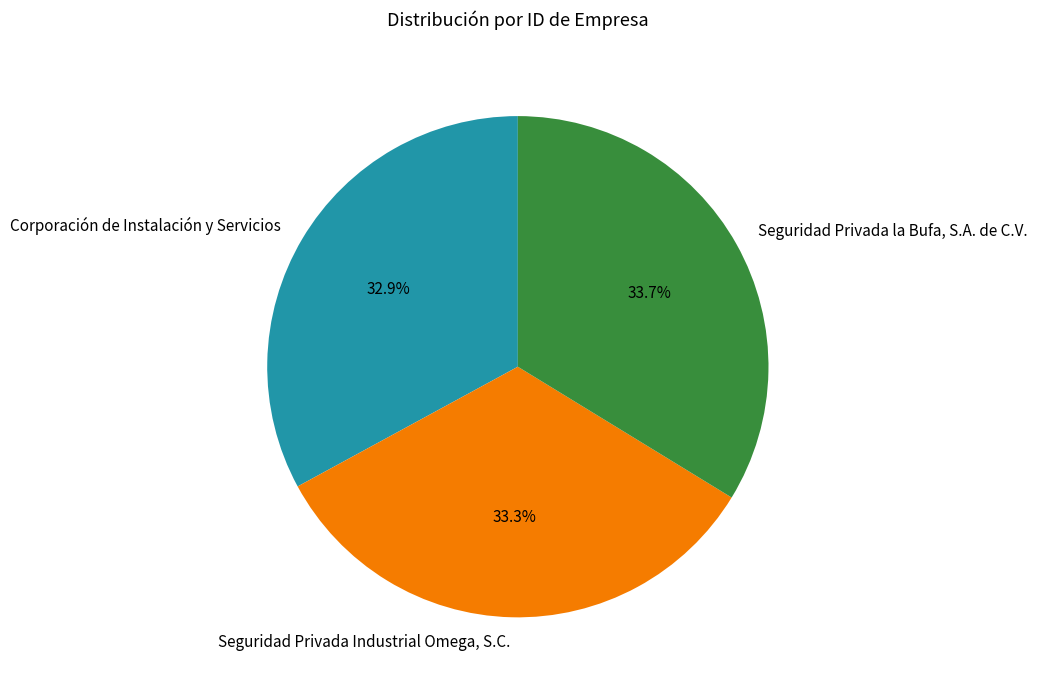

Do Corporación de Instalación y Servicios and Seguridad Privada la Bufa, S.A. de C.V. together represent more than half of the pie?

Yes